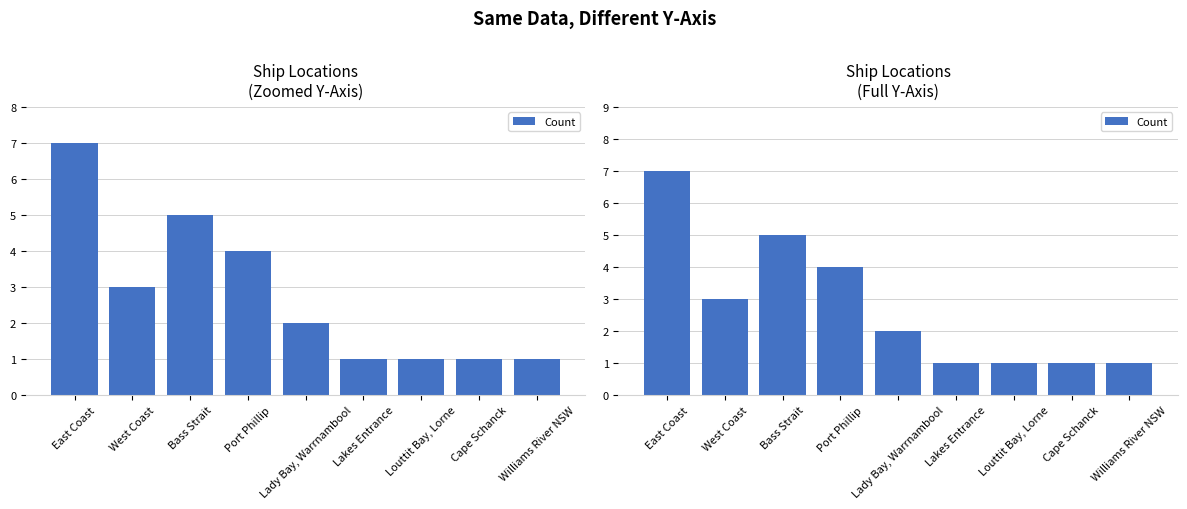

What is the value of the 7th bar from the left?

1